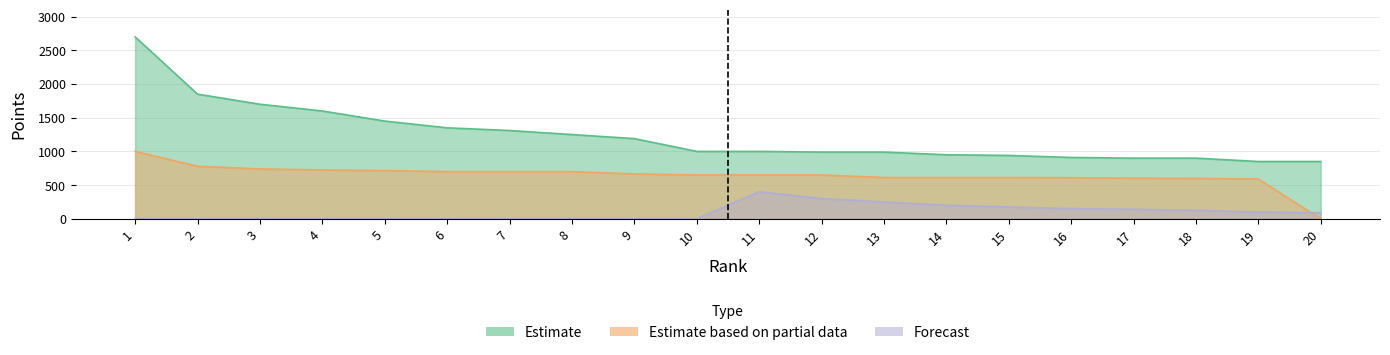

True or false: Estimate based on partial data has a value of 352 at 19.

False